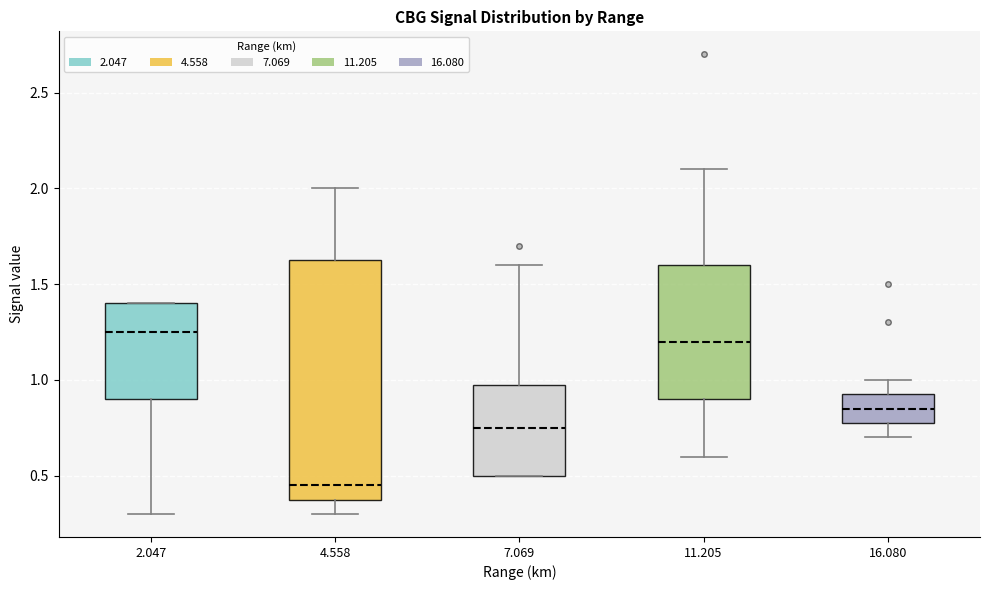

Where does the median line of the box at x = 11.205 sit on the y-axis? The values are not printed on the chart, so give them approximately, as read against the axis.

1.20